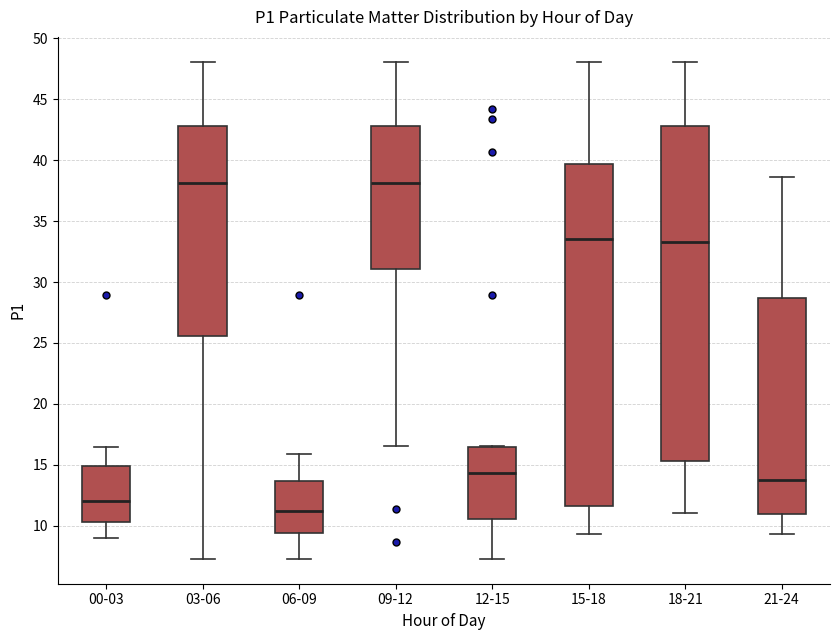

Reading left to right, read every box against the y-axis: the position of its median line, the range the box covers, and the ends of its whiskers. The values are not printed on the chart, so give them approximately, as read against the axis.

00-03: median 12.0, box 10.5 to 15.0, whiskers 9.0 to 16.5
03-06: median 38.0, box 25.5 to 43.0, whiskers 7.5 to 48.0
06-09: median 11.0, box 9.5 to 13.5, whiskers 7.5 to 16.0
09-12: median 38.0, box 31.0 to 43.0, whiskers 16.5 to 48.0
12-15: median 14.5, box 10.5 to 16.5, whiskers 7.5 to 16.5
15-18: median 33.5, box 11.5 to 39.5, whiskers 9.5 to 48.0
18-21: median 33.5, box 15.5 to 43.0, whiskers 11.0 to 48.0
21-24: median 13.5, box 11.0 to 28.5, whiskers 9.5 to 38.5